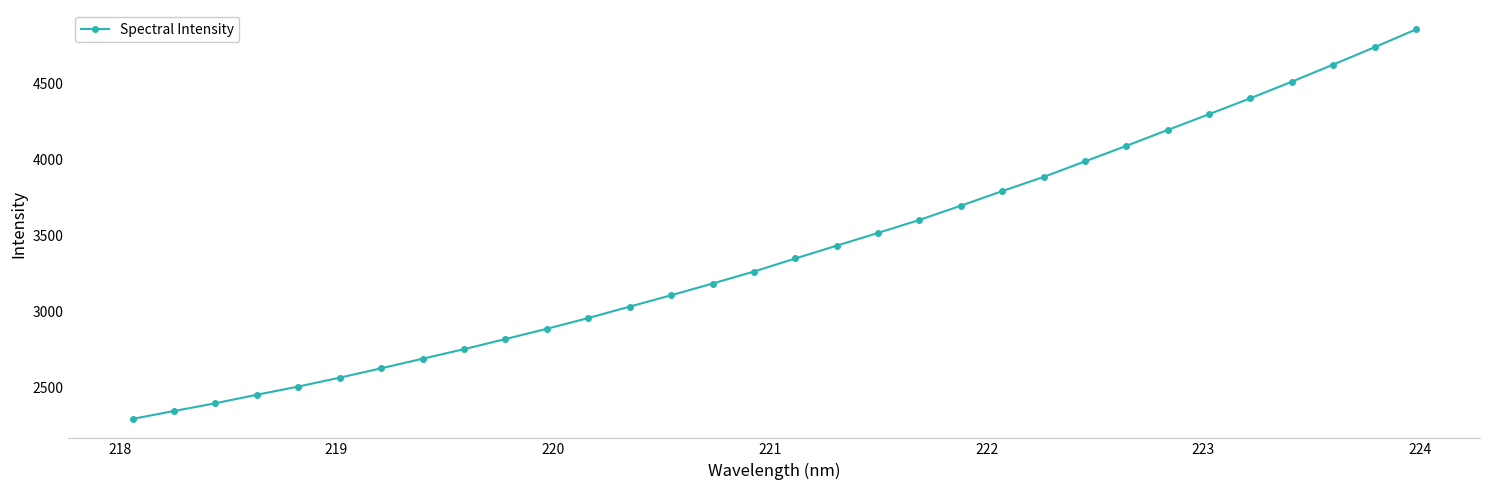

What is the value of the 20th point from the left?

3603.2